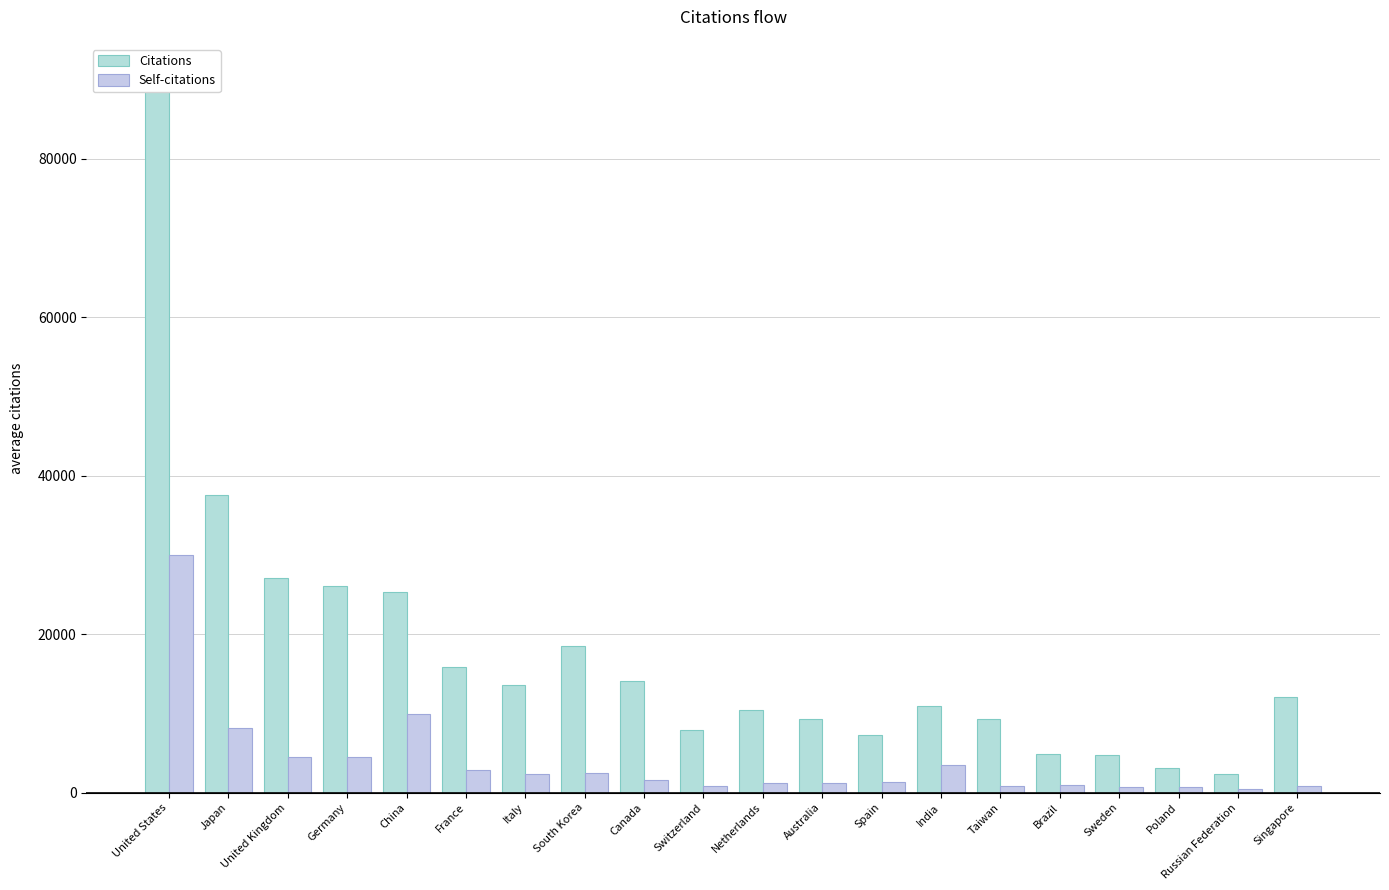

What position from the right is South Korea?

13